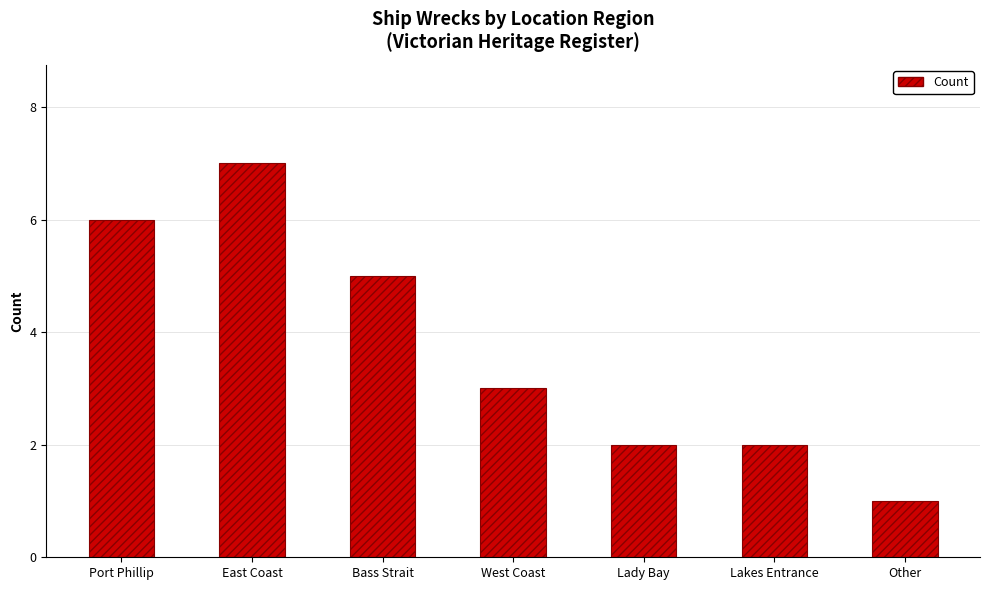

What is the change in value from East Coast to Other?

-6